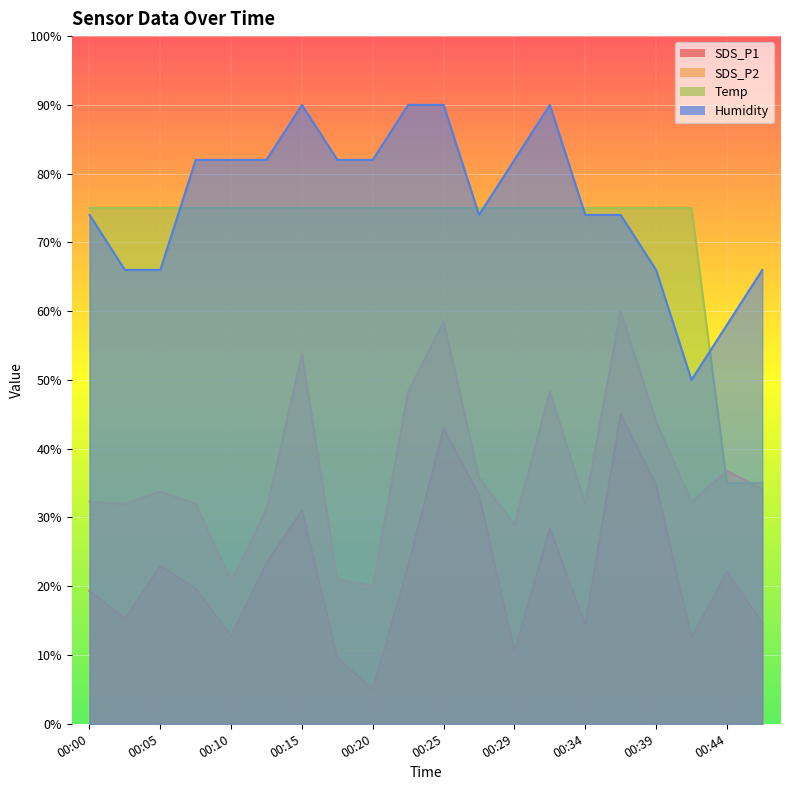

At 00:05, list the series in order from smallest to largest.

SDS_P1, SDS_P2, Humidity, Temp